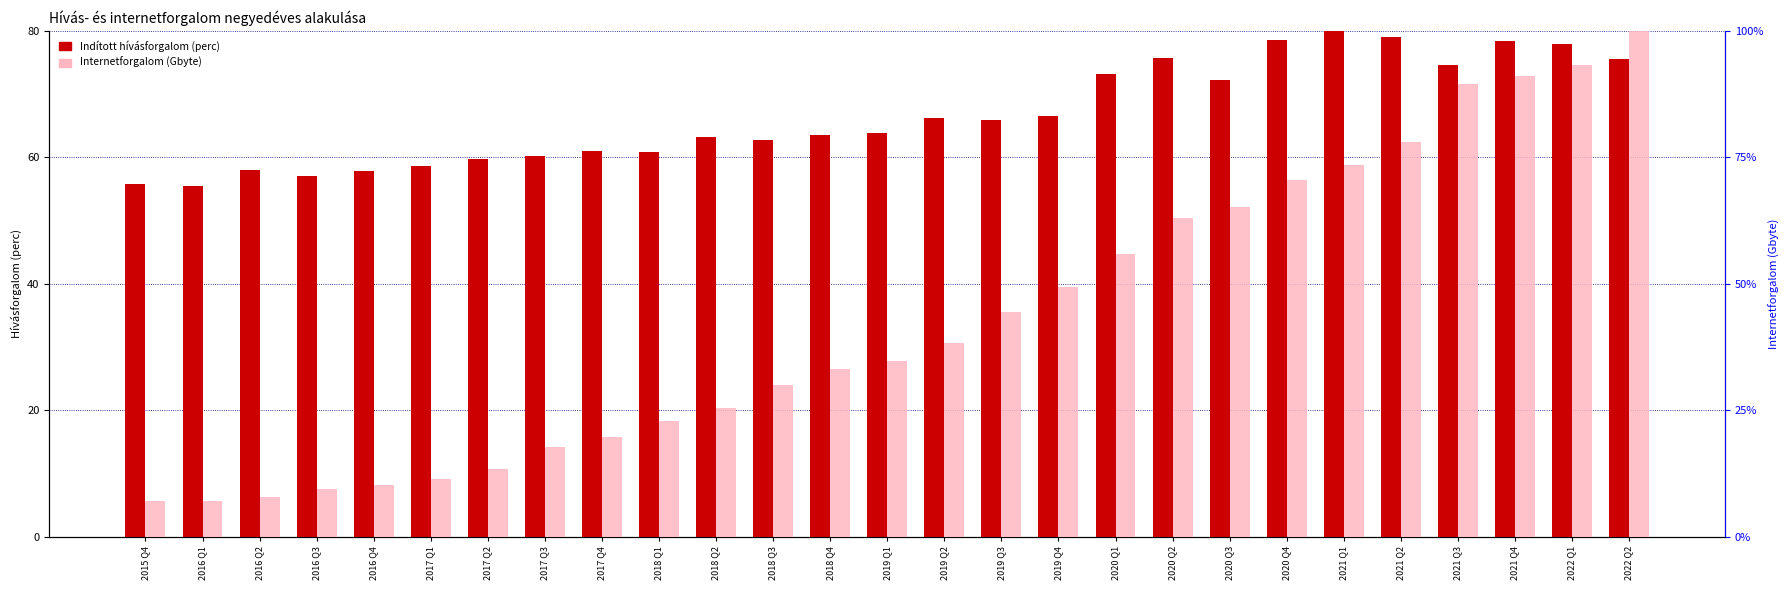

List the series in order of their peak value, lowest first.

Indított hívásforgalom (perc), Internetforgalom (Gbyte)